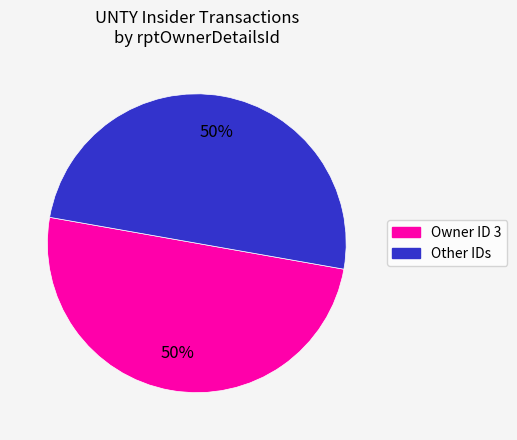

To the nearest percent, what percentage of the pie is Other IDs?

50%